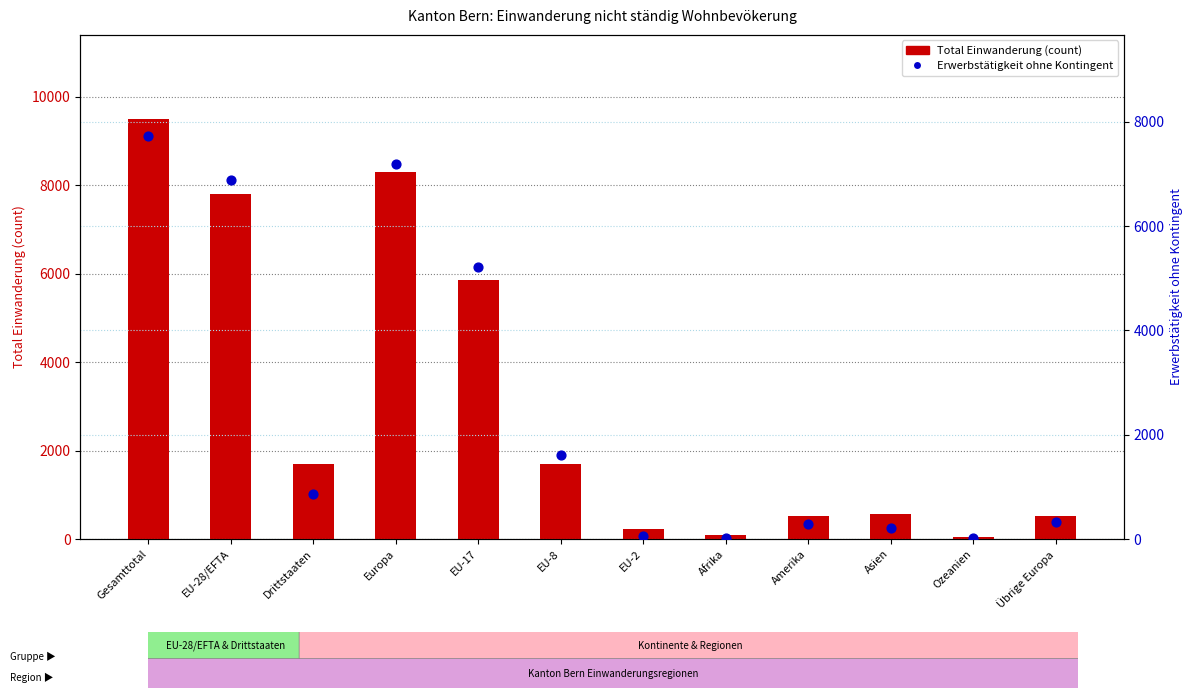

Which series has the widest spread of Y values?

Total Einwanderung